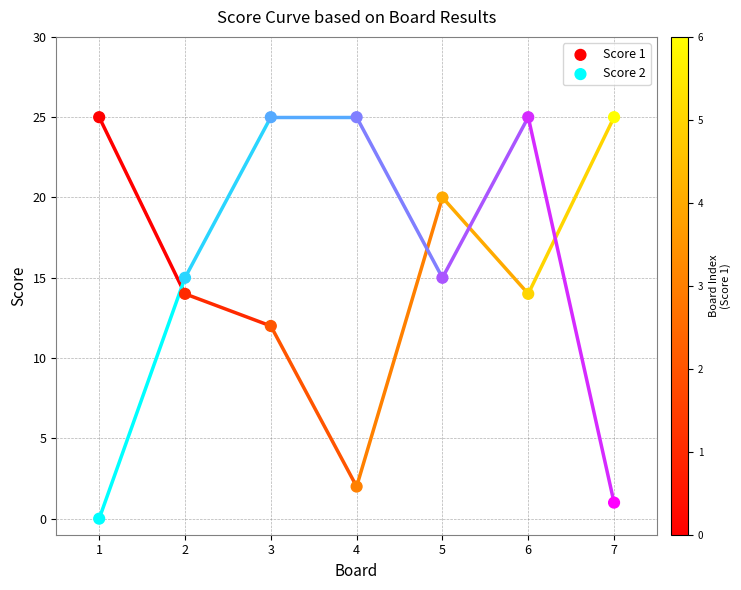

Which series reaches the minimum Y coordinate?

Score 2